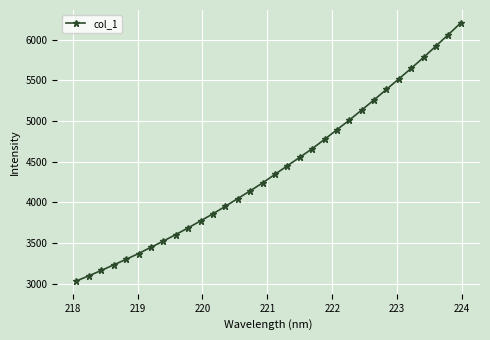

What is the value of the 12th point from the left?

3857.8